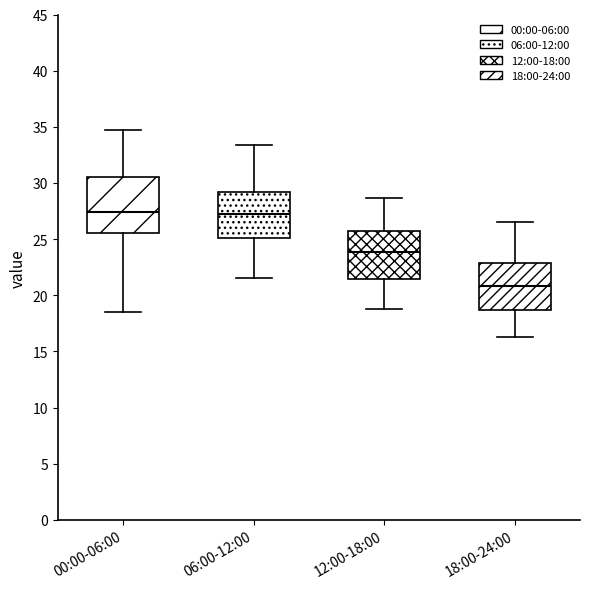

Where is the upper edge of the box for 12:00-18:00 on the y-axis? The values are not printed on the chart, so give them approximately, as read against the axis.

25.5